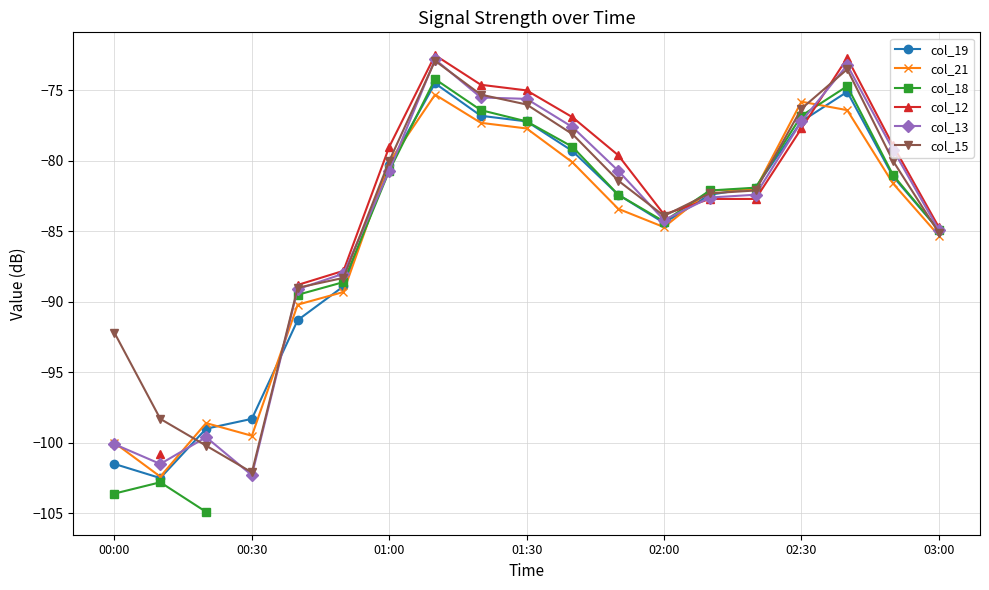

At how many categories does at least one series exceed -86?

13